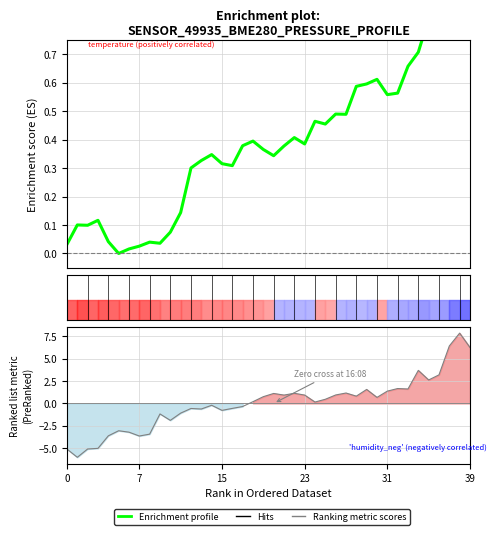

Is this an area chart (filled region under the line)?

No